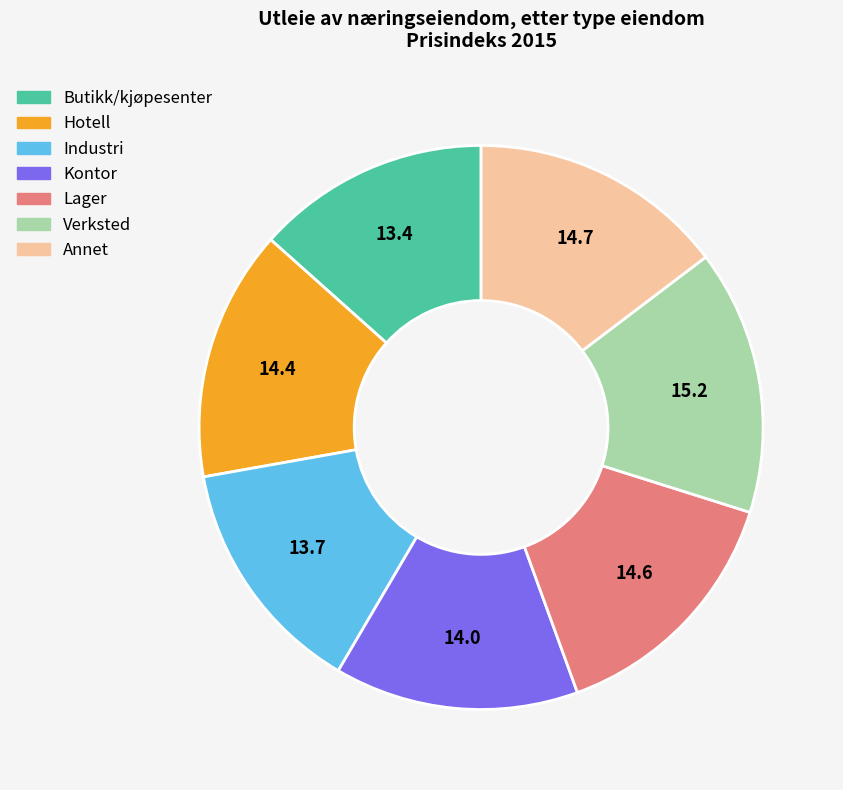

Is it true that Industri is 3% of the pie?

False